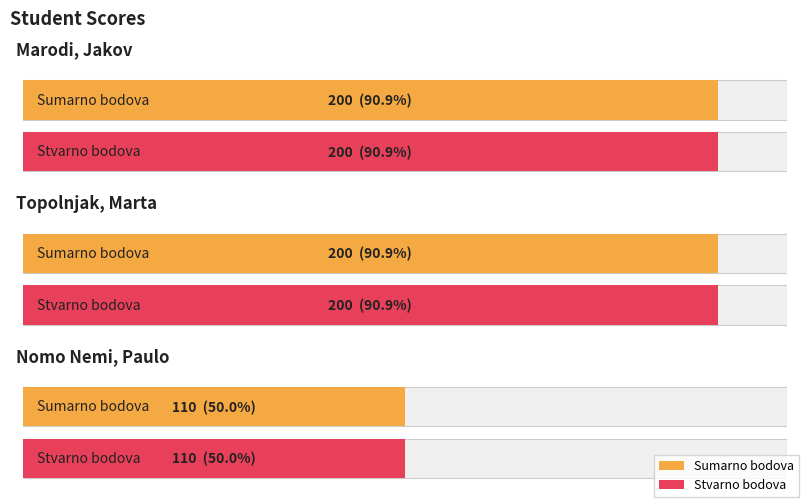

What is the total value across all series at Nomo Nemi, Paulo?

220